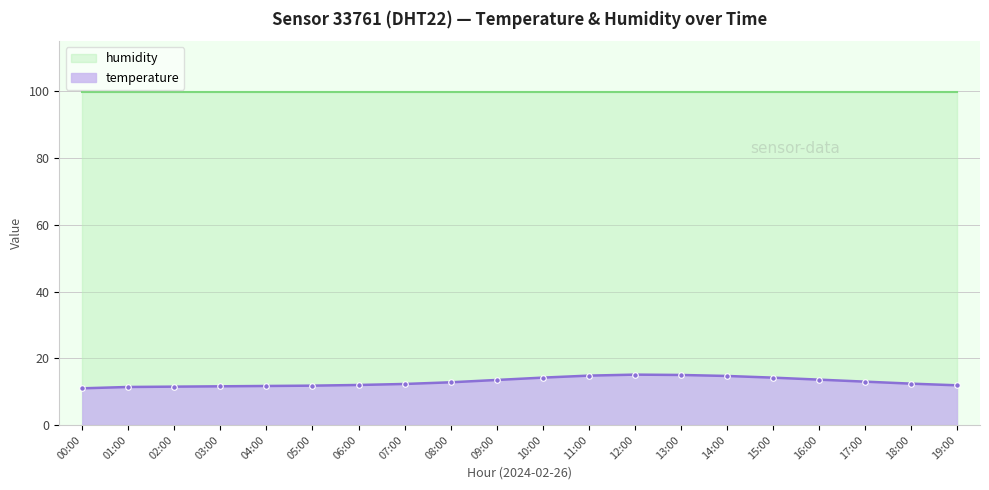

The value of temperature at 06:00 is 12.0. True or false?

True